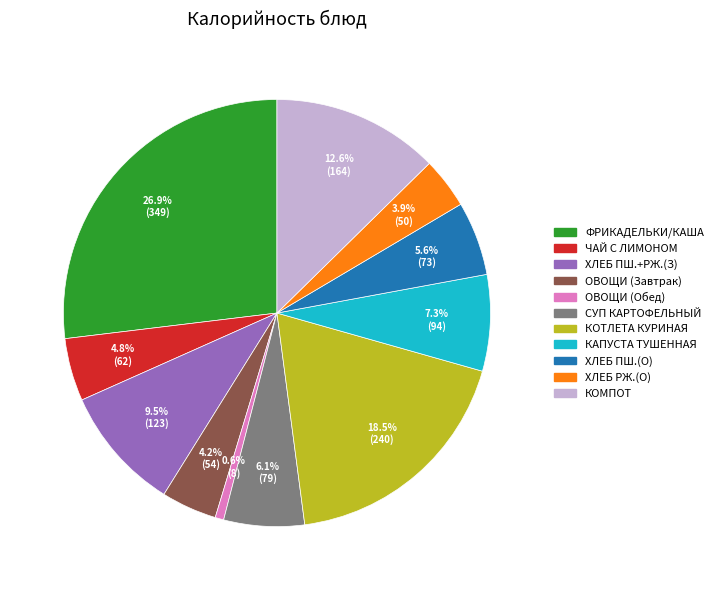

Which slice is the largest?

ФРИКАДЕЛЬКИ/КАША